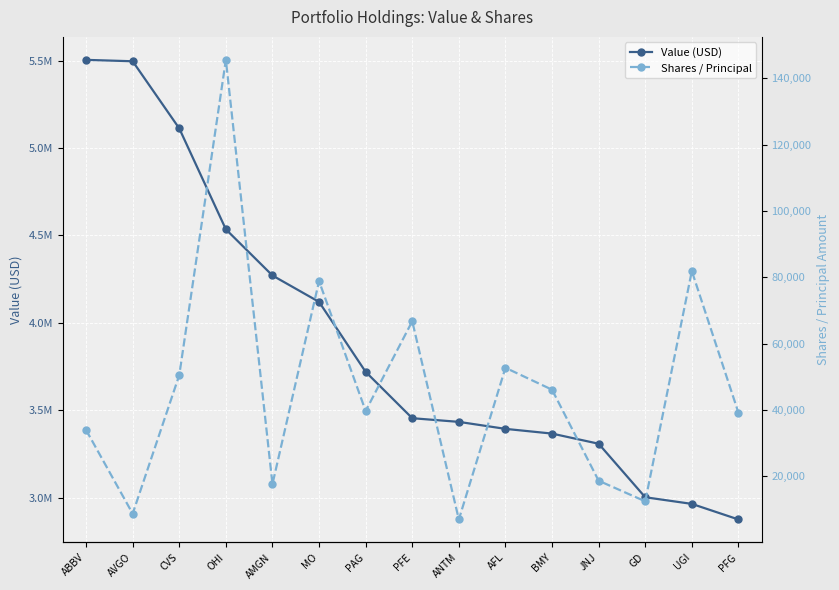

True or false: Shares / Principal has more than 2 interior local peaks.

True